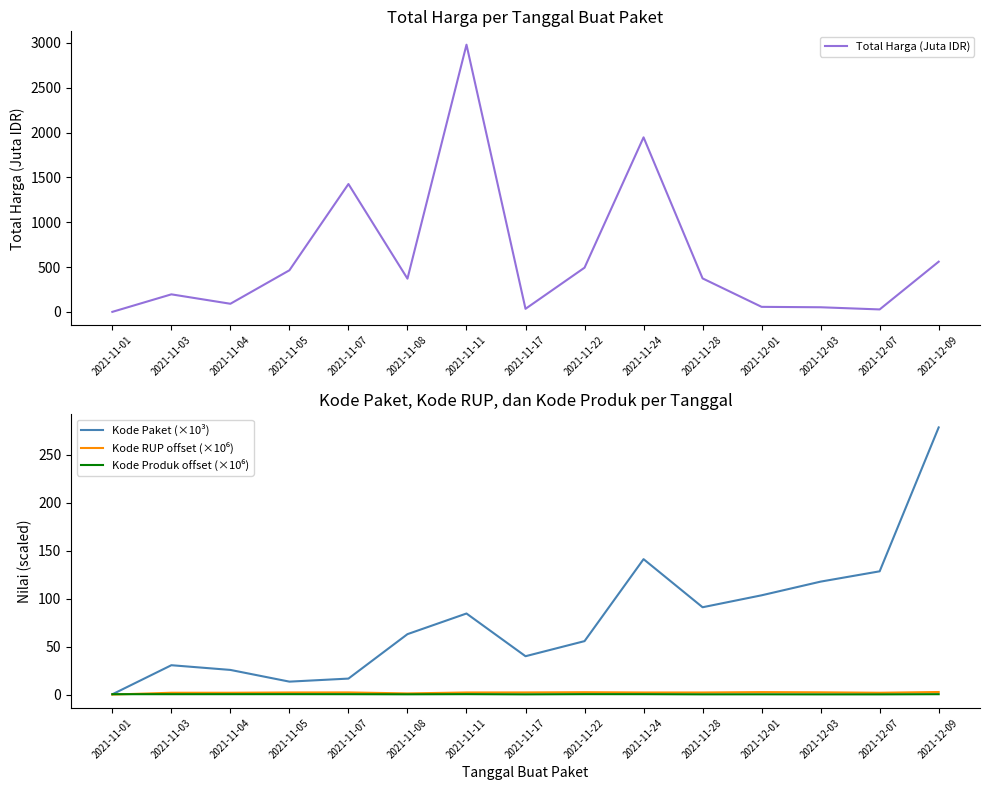

How many interior local valleys does the Kode Produk offset (×10⁶) series have?

5